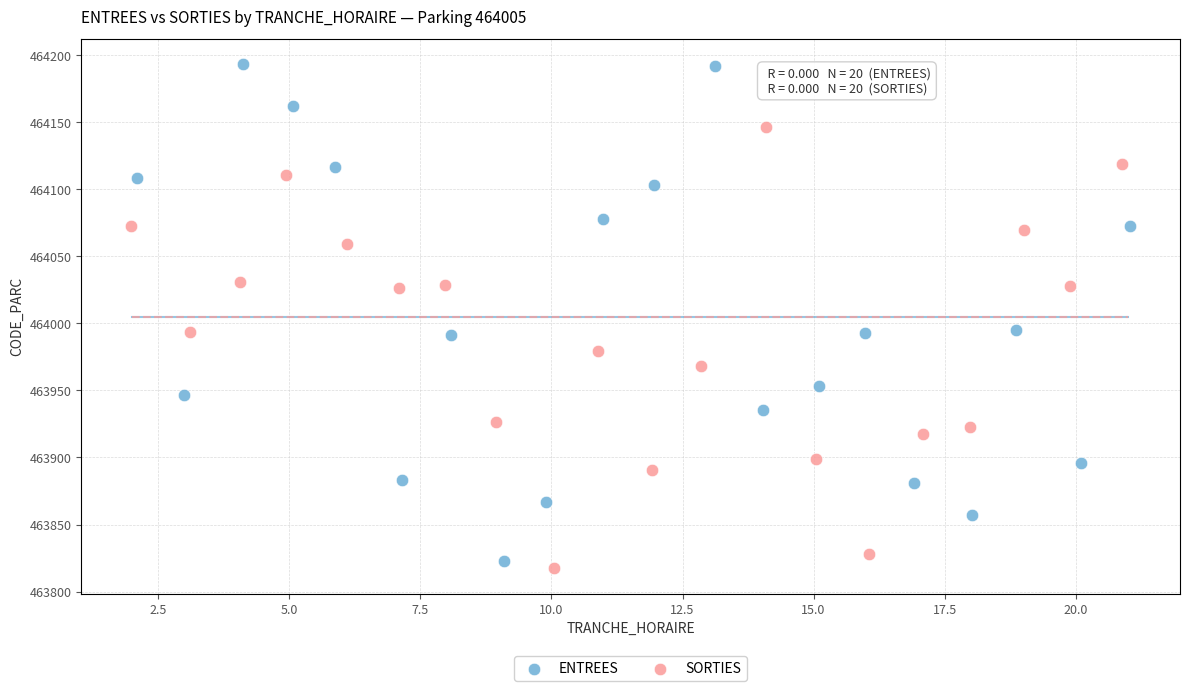

Which series reaches the maximum Y coordinate?

ENTREES